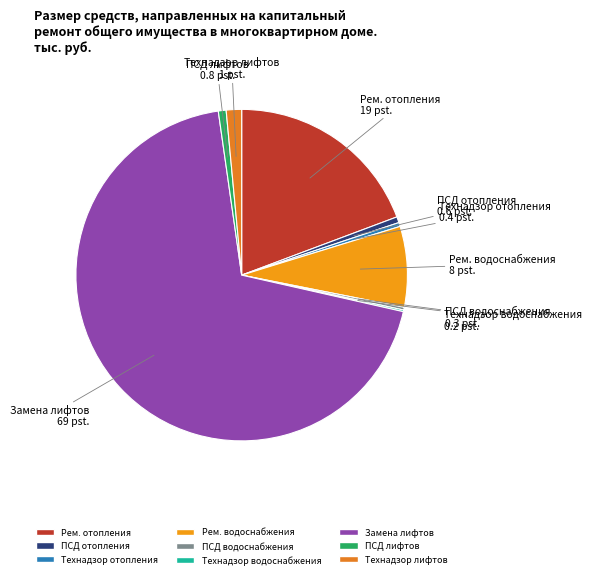

The Технадзор лифтов slice represents 9% of the pie. True or false?

False